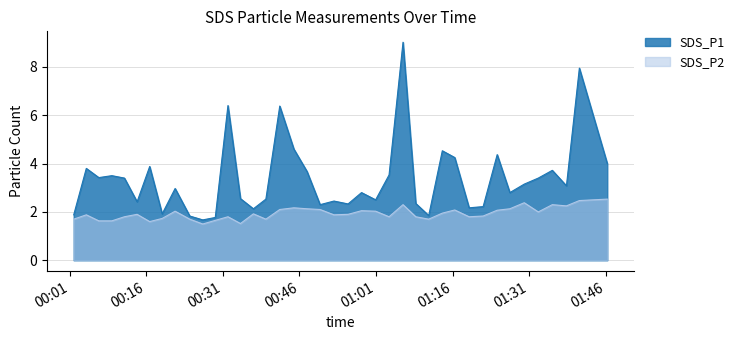

What is the average value of the SDS_P1 series?

3.4